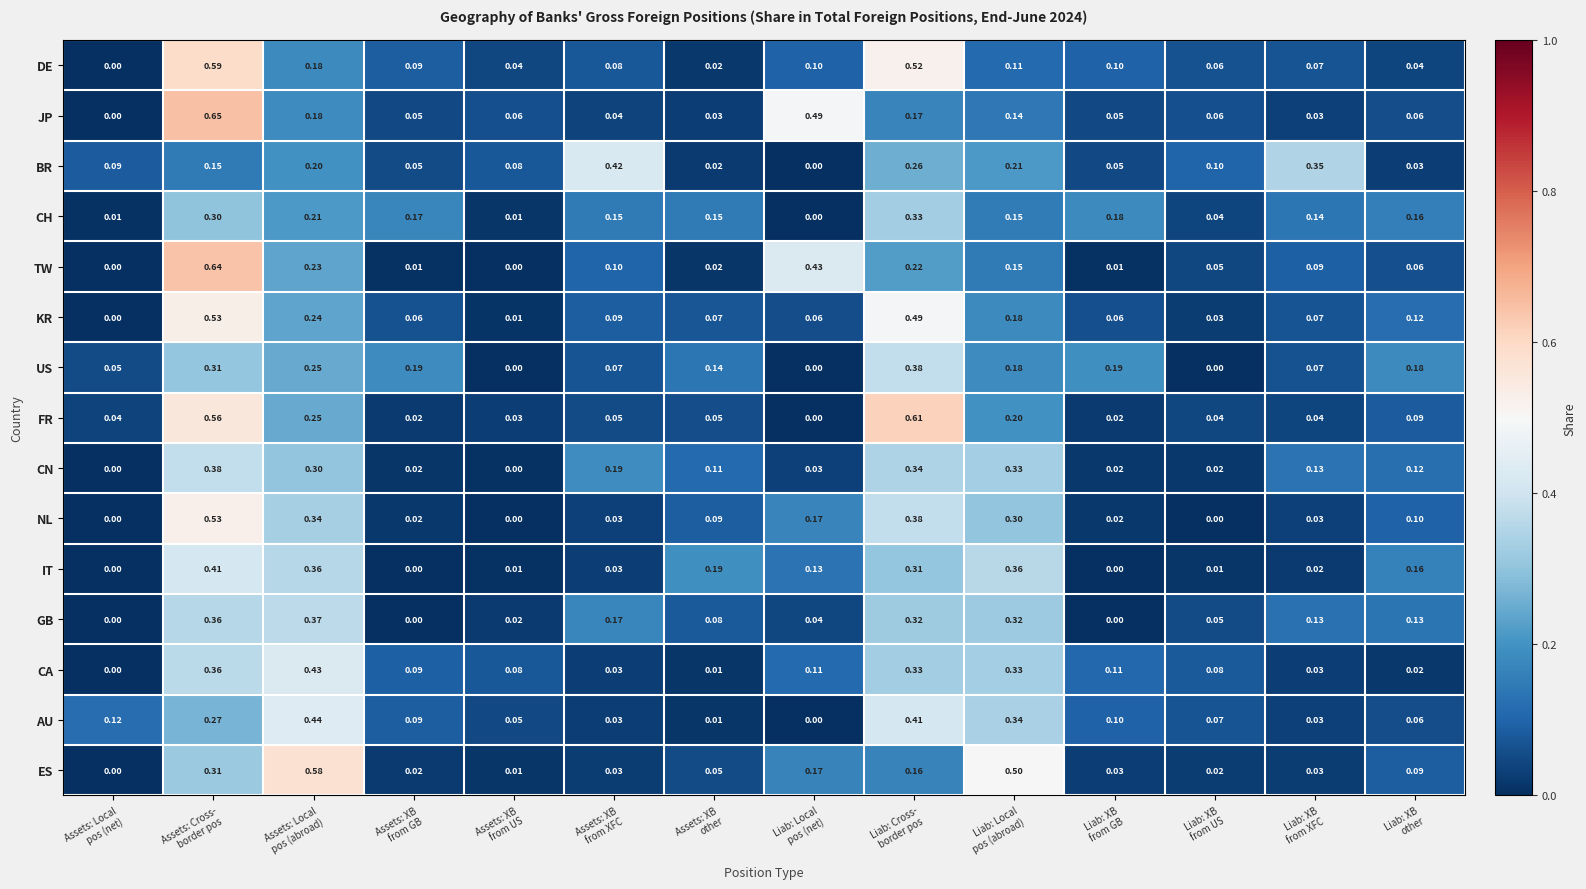

Which series has the largest total across all categories?

AU